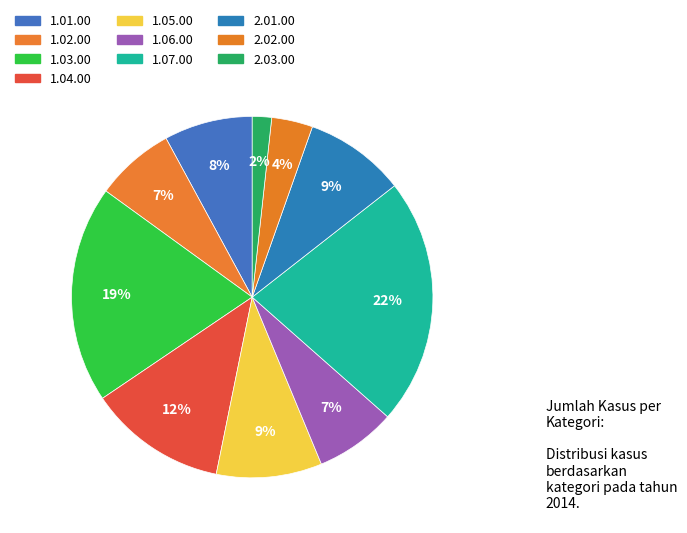

How many segments does this pie chart have?

10